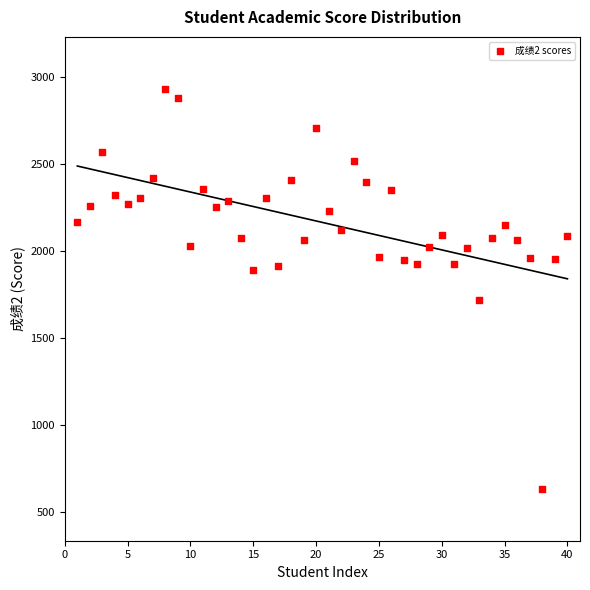

What Y value in the scatter plot is closest to 1783?

1718.5